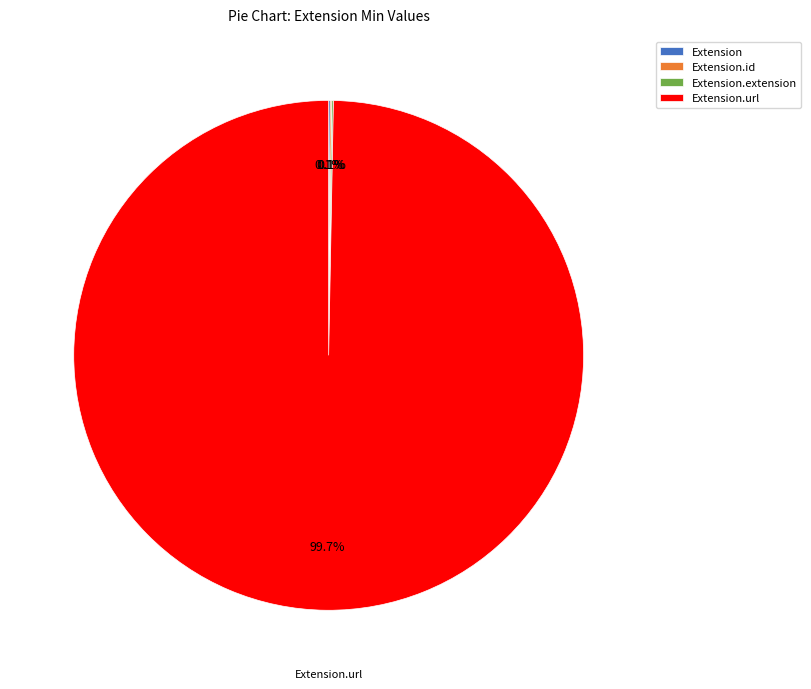

Is it true that Extension.id is 1% of the pie?

False